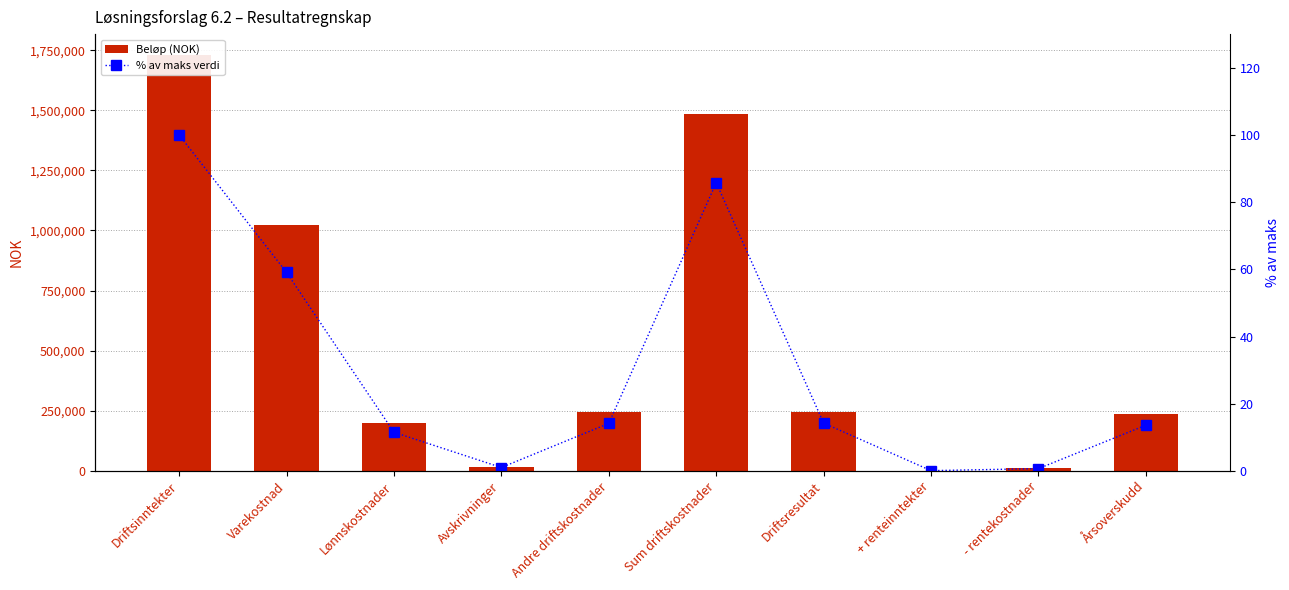

How many data points in Beløp (NOK) are above 244690?

4